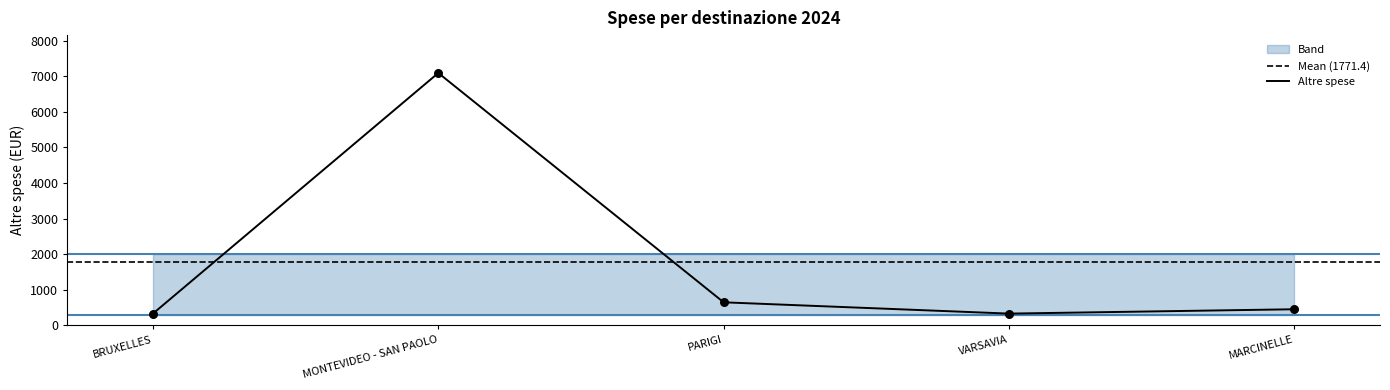

Approximately how many times larger is the value at MONTEVIDEO - SAN PAOLO compared to PARIGI?

10.9